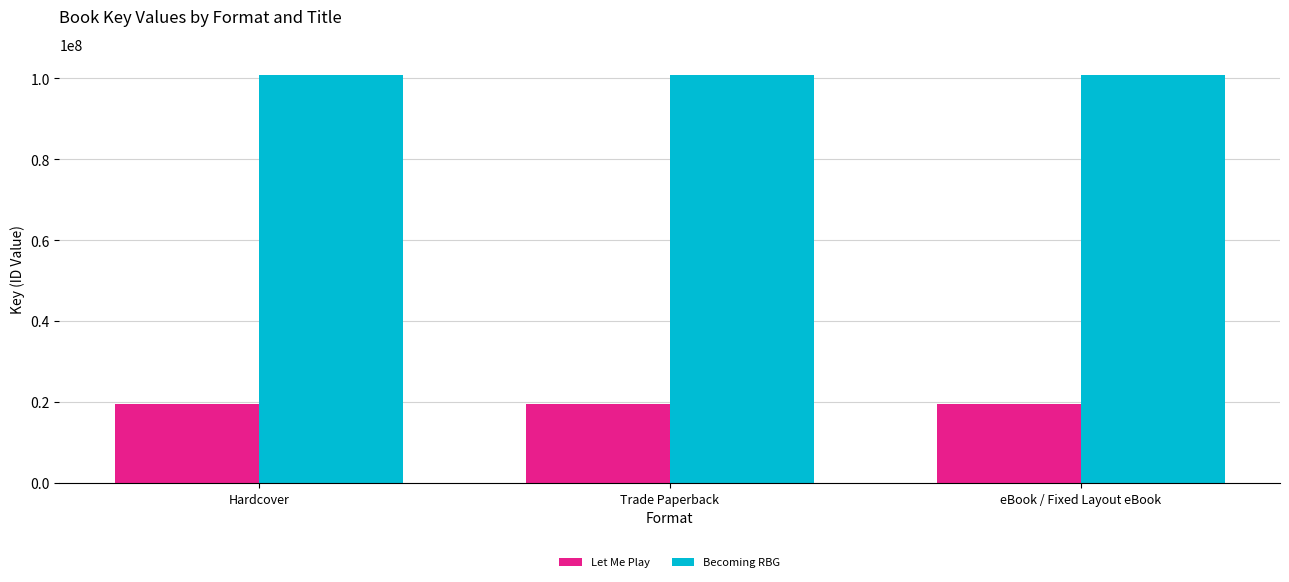

True or false: Let Me Play has a value of 8436291 at eBook / Fixed Layout eBook.

False